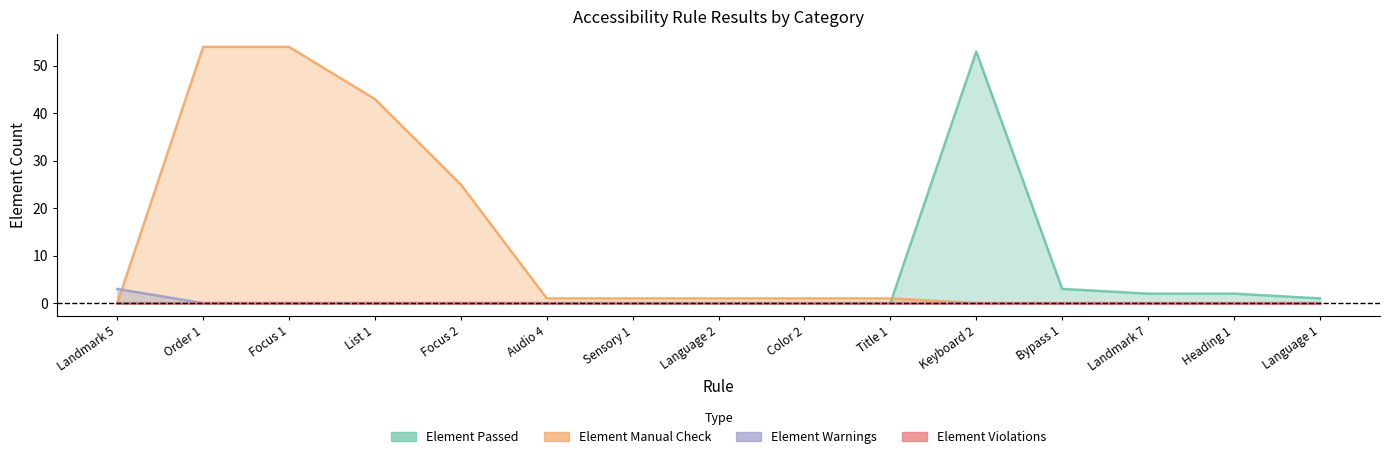

What position from the right is List 1?

12